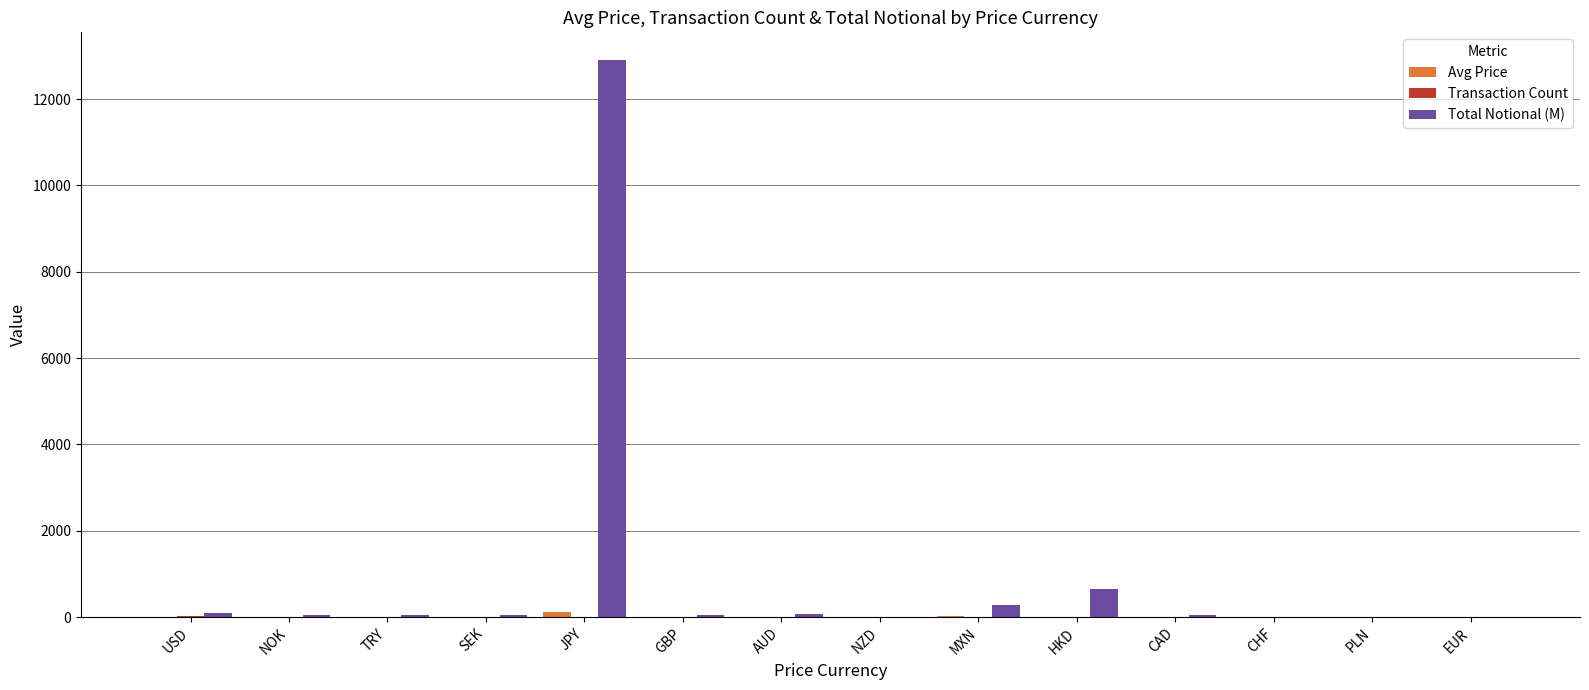

Where is Total Notional (M) nearest to the value 6450?

HKD